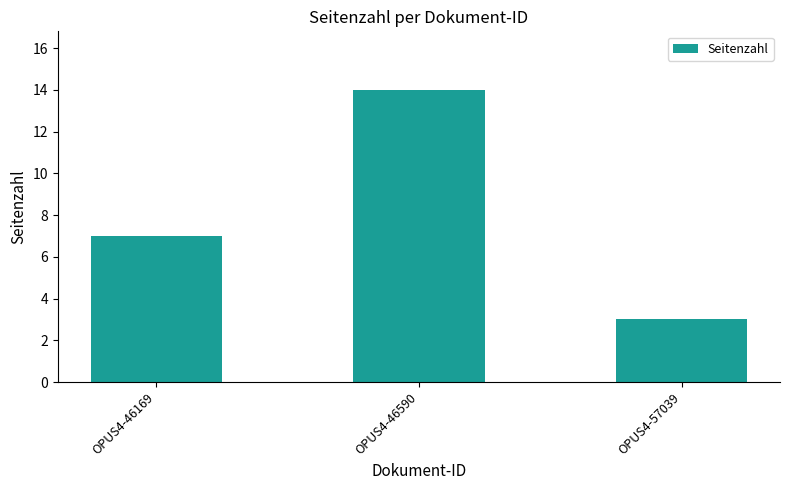

How many categories are shown in the chart?

3